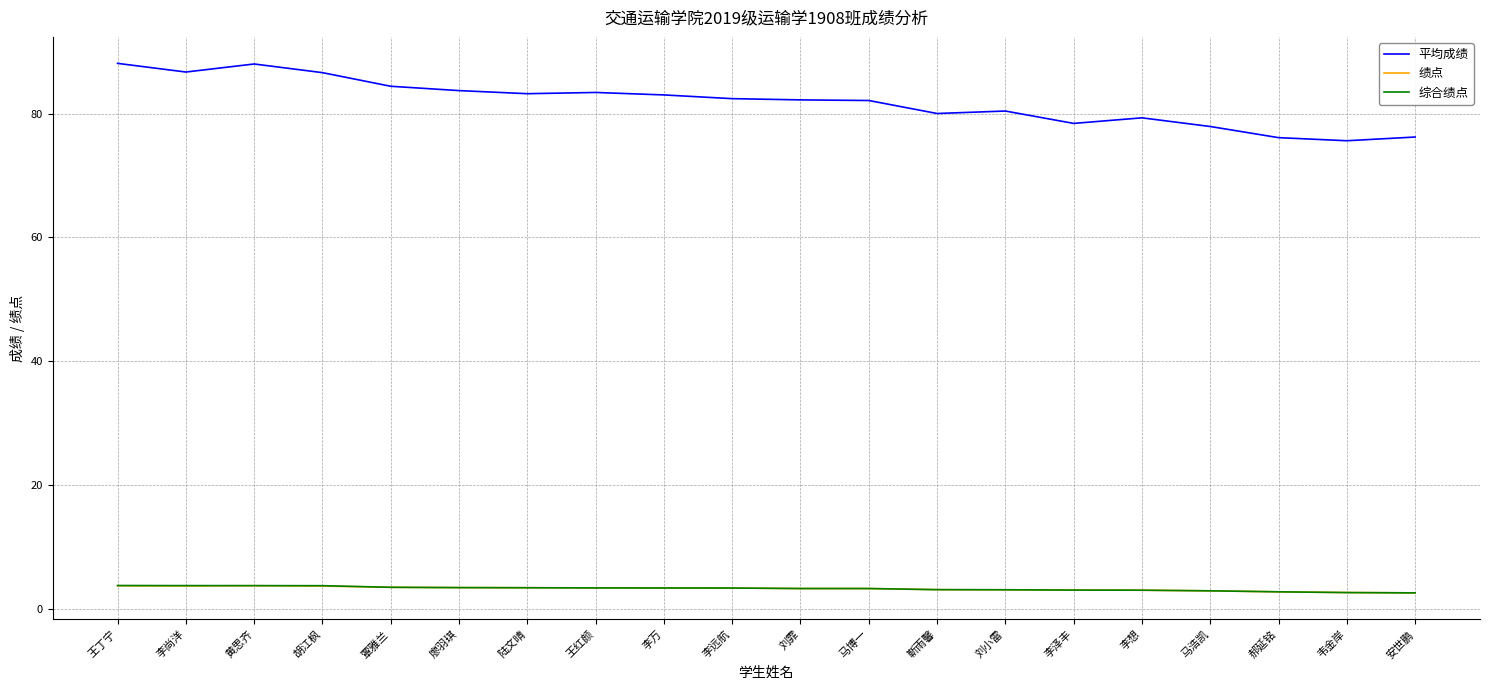

What is the total value across all series at 王红颜?

90.1